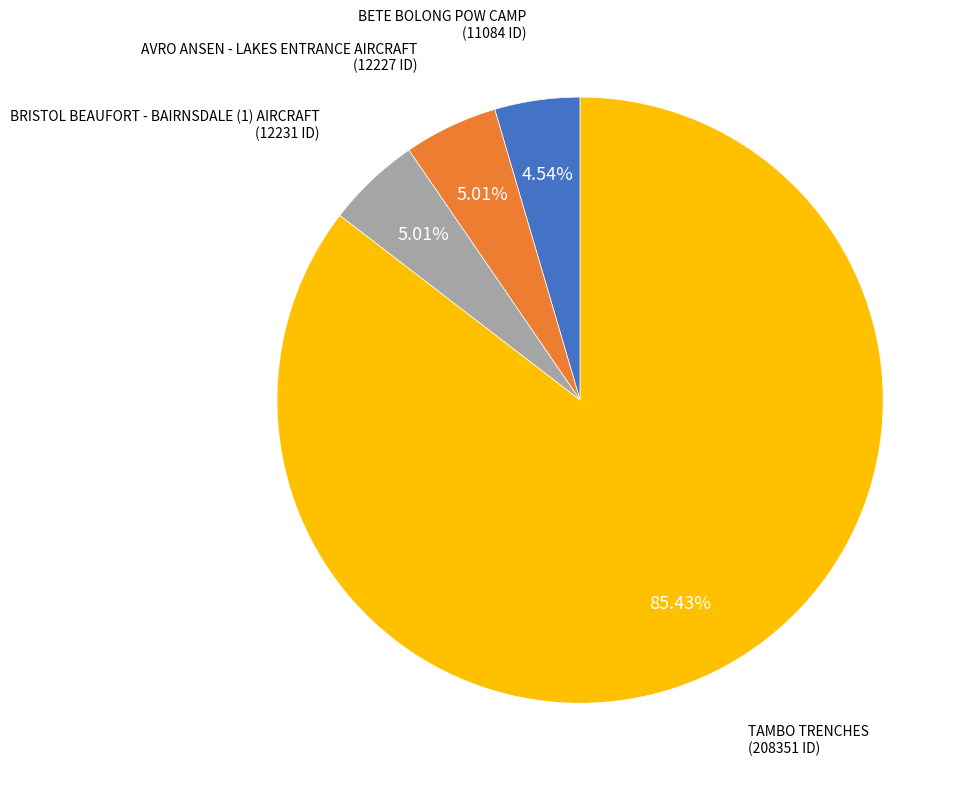

What is the majority slice?

TAMBO TRENCHES